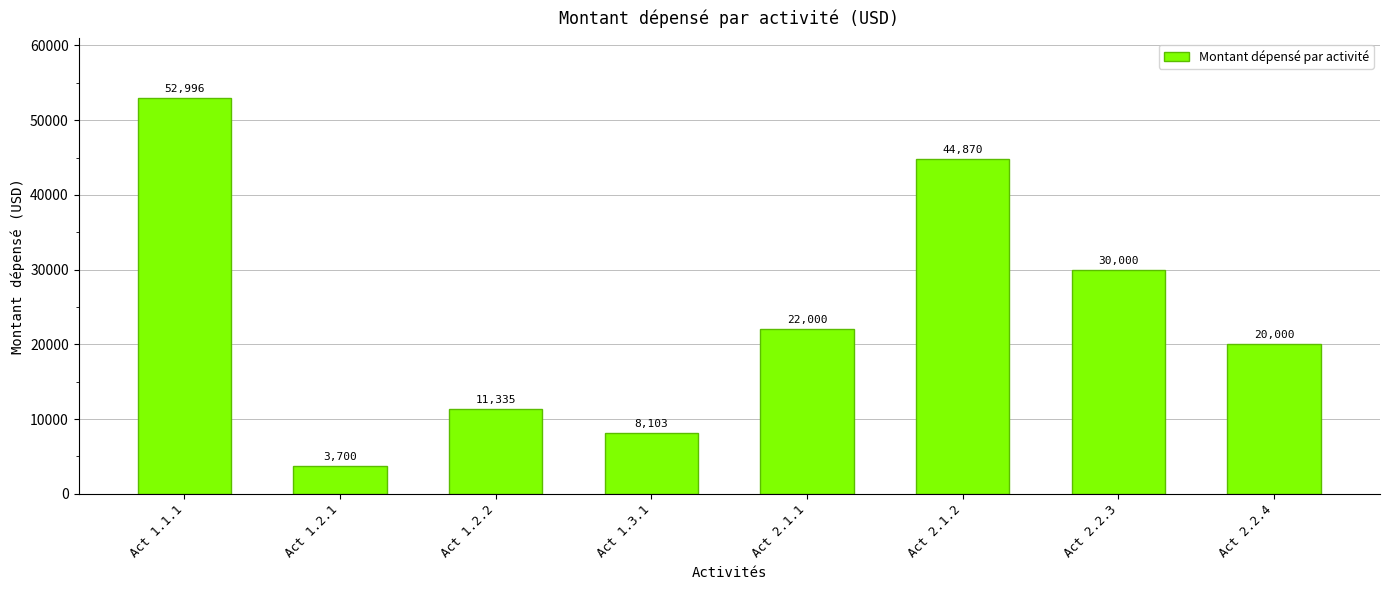

List the labels in order of value, smallest first.

Act 1.2.1, Act 1.3.1, Act 1.2.2, Act 2.2.4, Act 2.1.1, Act 2.2.3, Act 2.1.2, Act 1.1.1